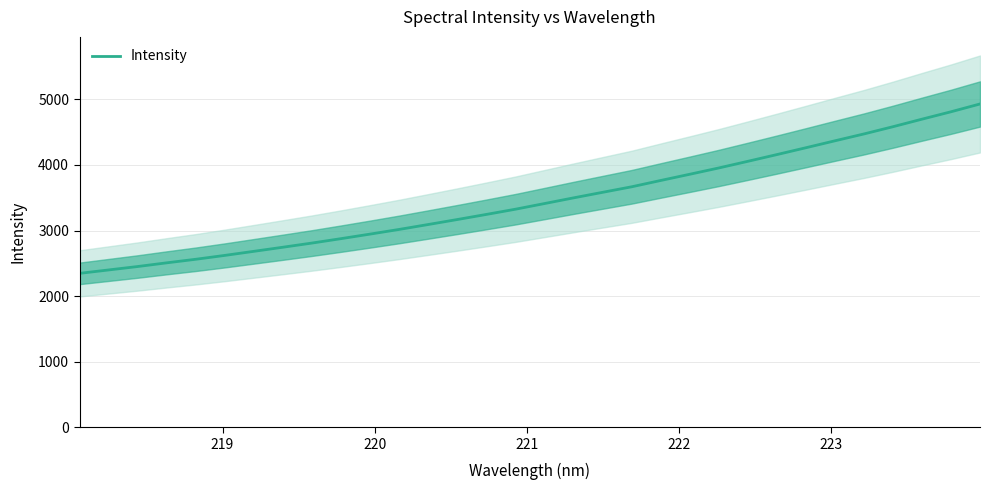

What is the sum of all values?

110881.9